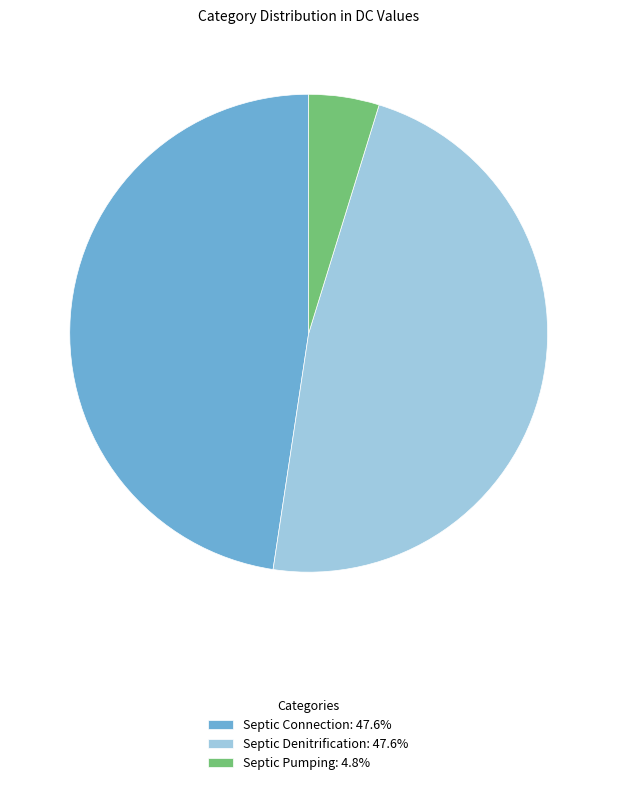

How many segments does this pie chart have?

3